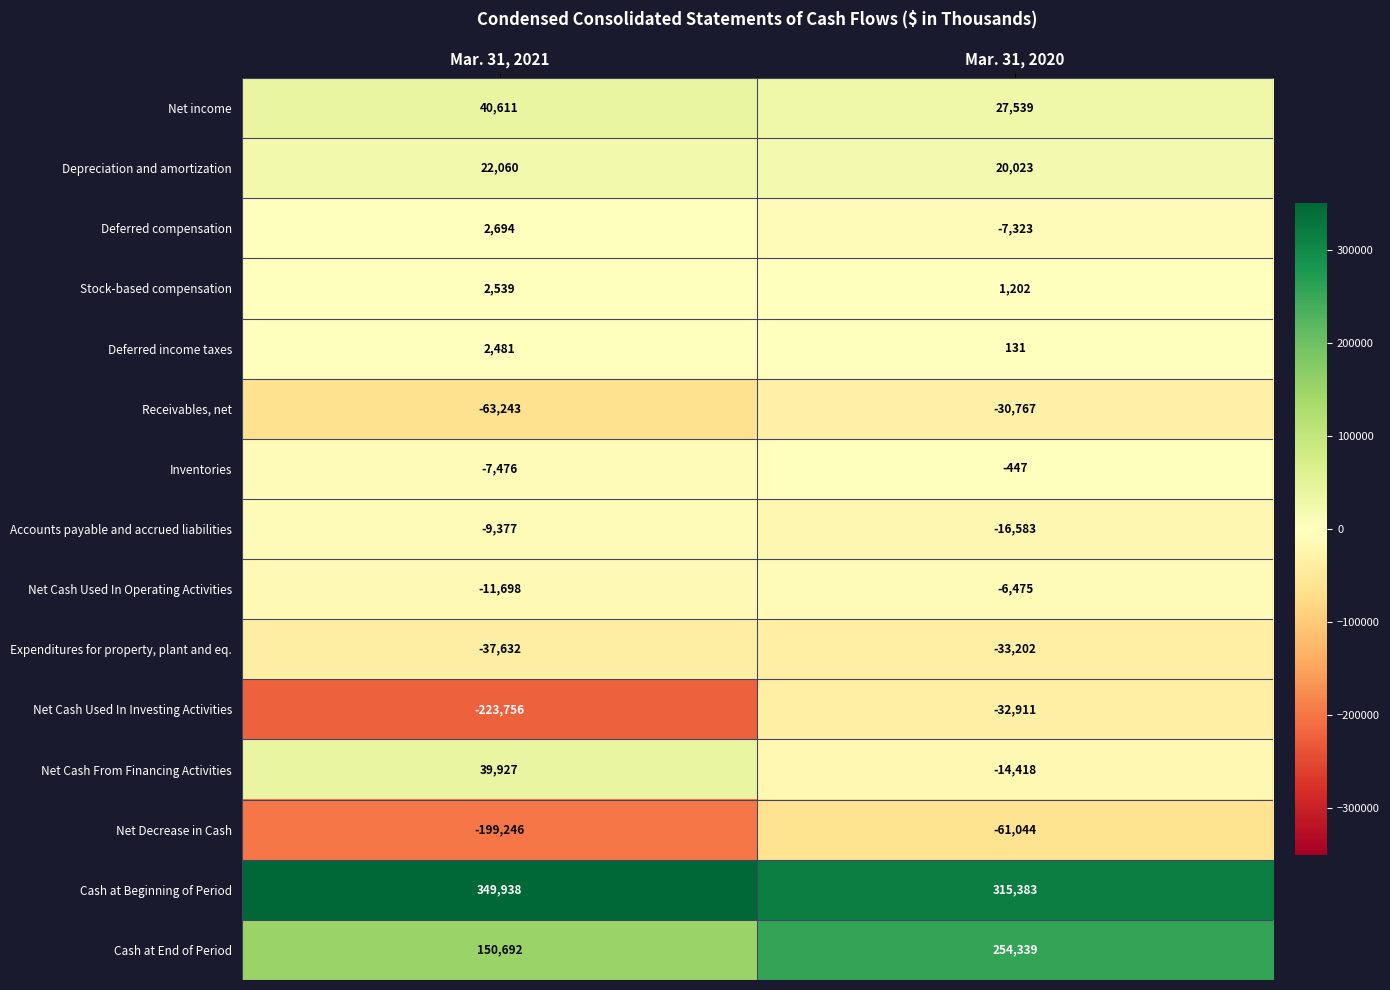

What is the difference between the maximum and minimum values in the Net income series?

13072